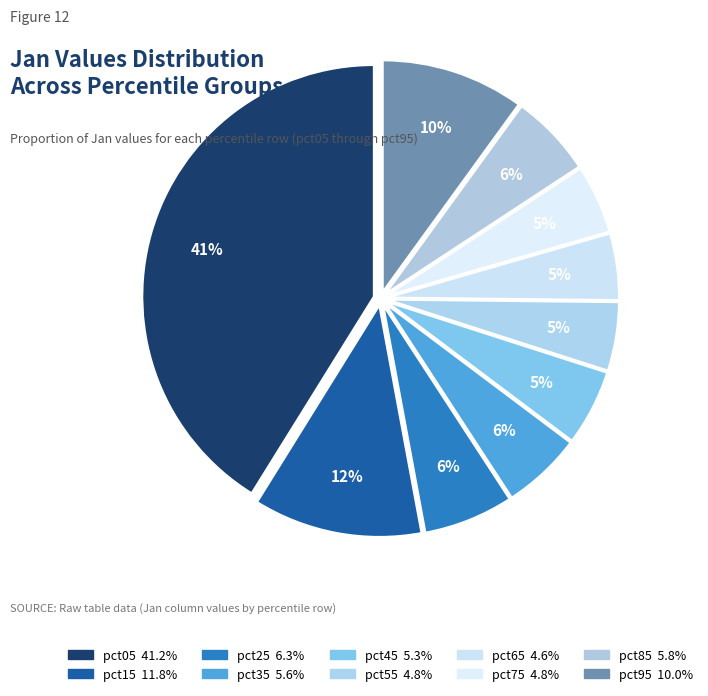

To the nearest percent, what portion does pct15 represent?

12%